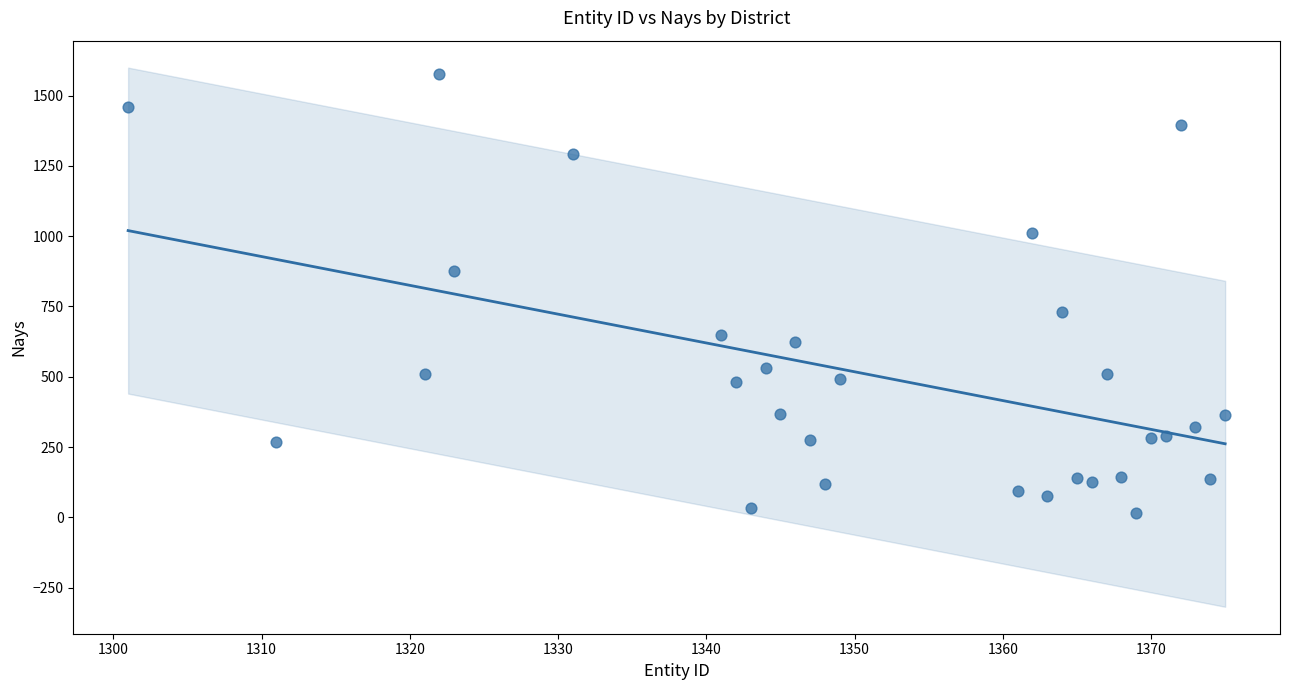

What is the range of X values (max minus min)?

74